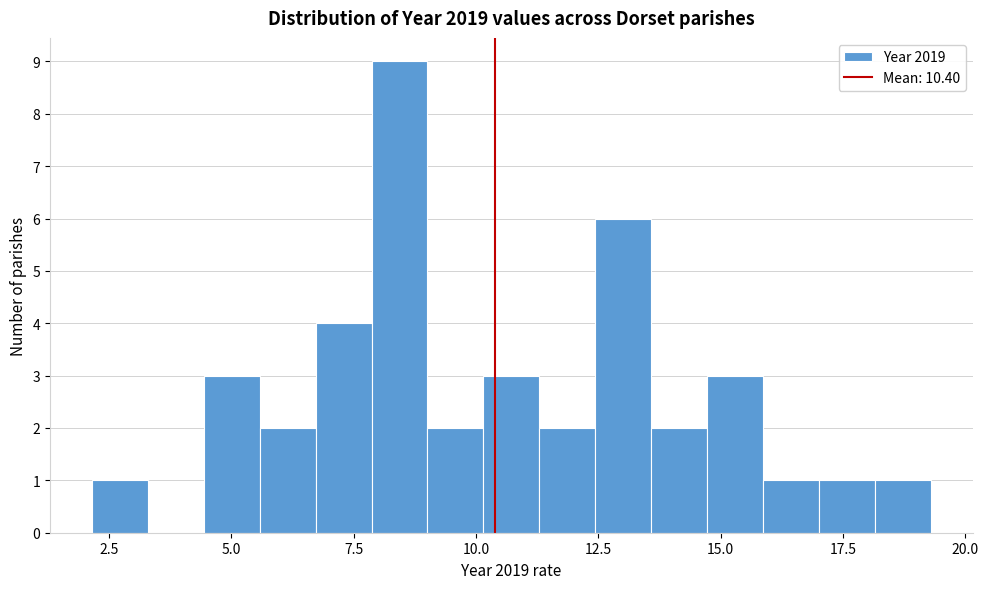

Read against the x-axis, roughly where is the centre of the tallest bar?

8.5